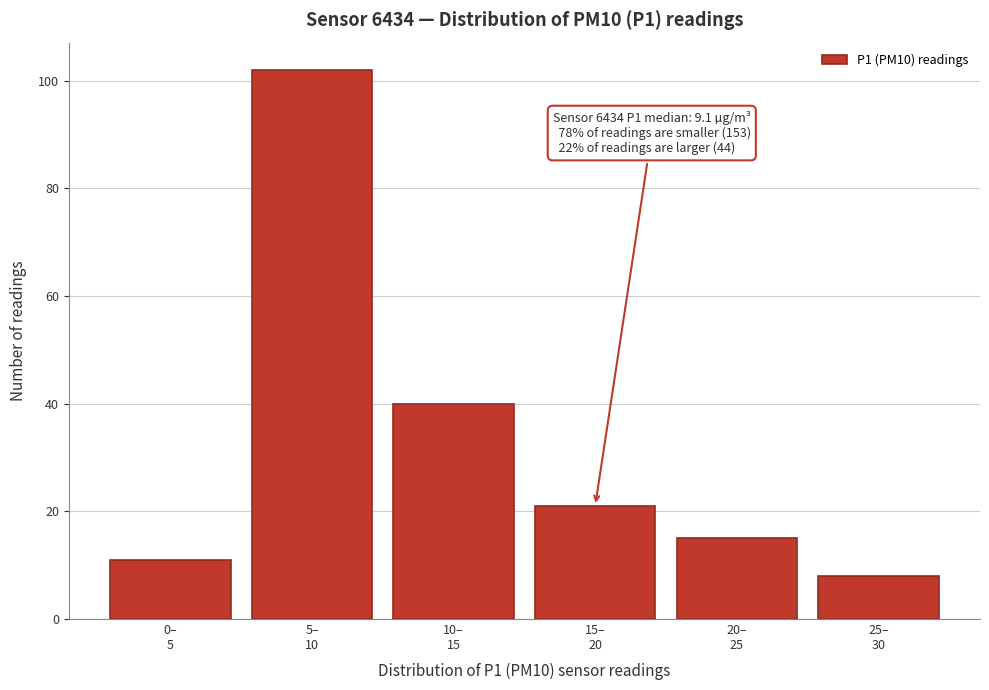

Reading left to right, transcribe all the data shown in this chart.

11	102	40	21	15	8